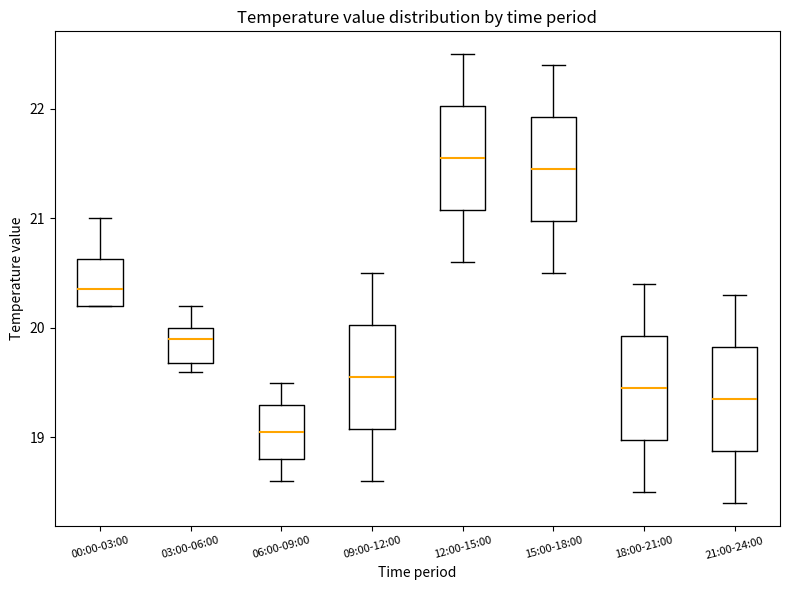

Reading left to right, read every box against the y-axis: the position of its median line, the range the box covers, and the ends of its whiskers. The values are not printed on the chart, so give them approximately, as read against the axis.

00:00-03:00: median 20.4, box 20.2 to 20.6, whiskers 20.2 to 21.0
03:00-06:00: median 19.9, box 19.7 to 20.0, whiskers 19.6 to 20.2
06:00-09:00: median 19.1, box 18.8 to 19.3, whiskers 18.6 to 19.5
09:00-12:00: median 19.6, box 19.1 to 20.0, whiskers 18.6 to 20.5
12:00-15:00: median 21.6, box 21.1 to 22.0, whiskers 20.6 to 22.5
15:00-18:00: median 21.5, box 21.0 to 21.9, whiskers 20.5 to 22.4
18:00-21:00: median 19.5, box 19.0 to 19.9, whiskers 18.5 to 20.4
21:00-24:00: median 19.4, box 18.9 to 19.8, whiskers 18.4 to 20.3